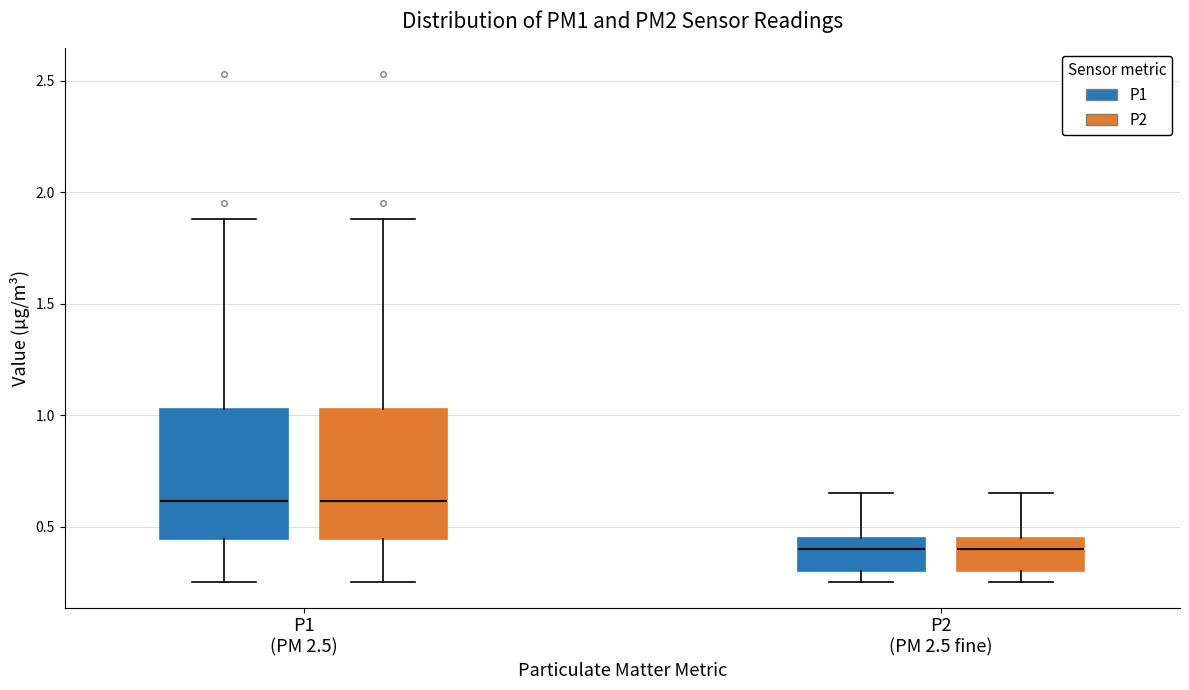

Where is the lower edge of the box for P2 (PM 2.5 fine) (P2) on the y-axis? The values are not printed on the chart, so give them approximately, as read against the axis.

0.30